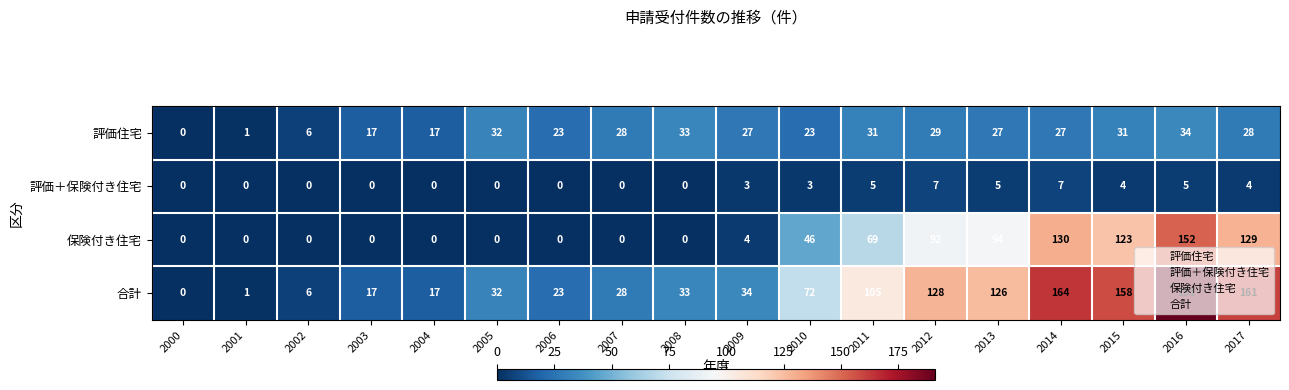

Which series has the widest spread of values?

合計